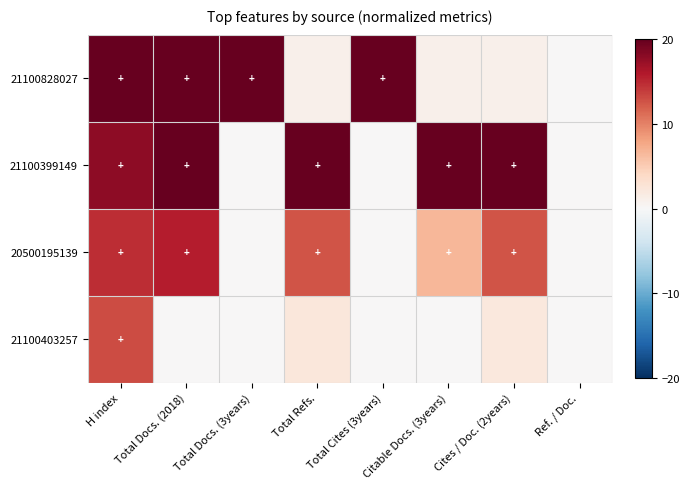

List the series in order of their overall mean, lowest first.

21100403257, 20500195139, 21100828027, 21100399149